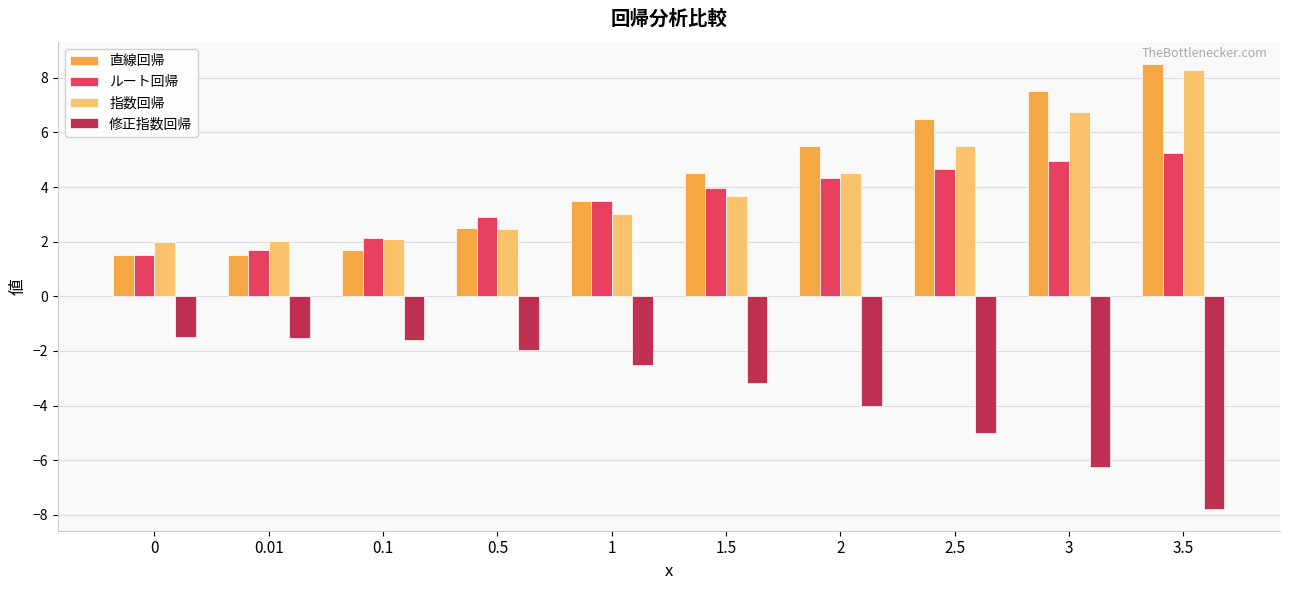

List the labels in order of ルート回帰 value, largest first.

3.5, 3, 2.5, 2, 1.5, 1, 0.5, 0.1, 0.01, 0